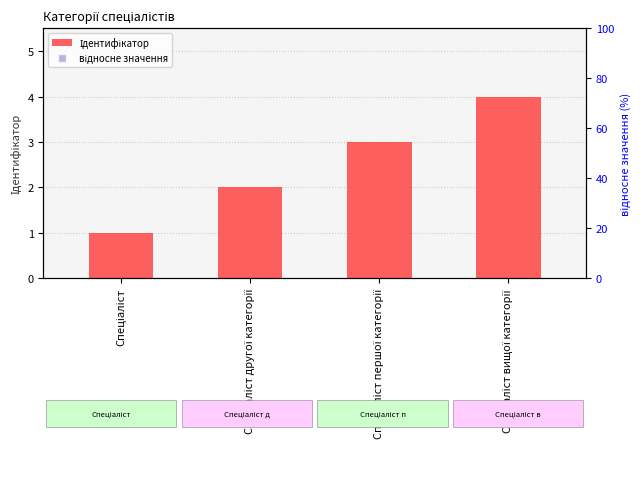

At how many categories does at least one series exceed 24?

4